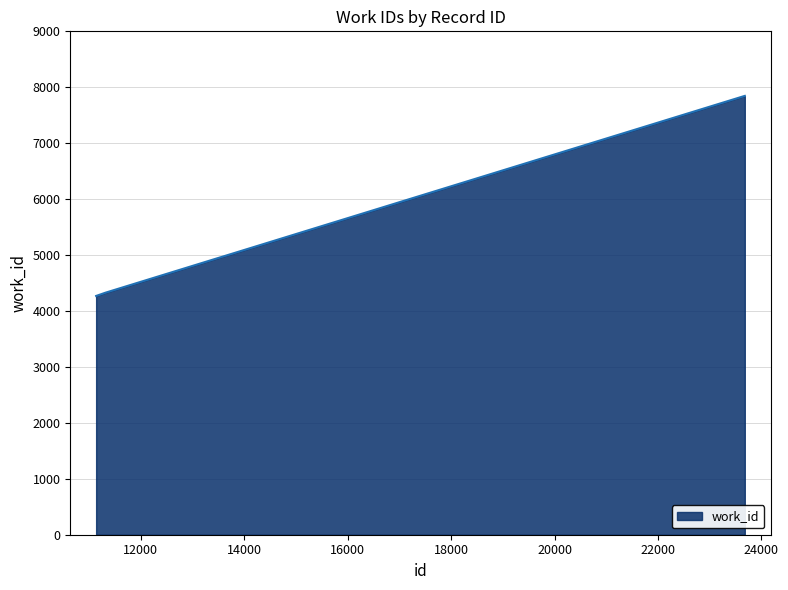

What is the maximum value shown in the chart?

7846